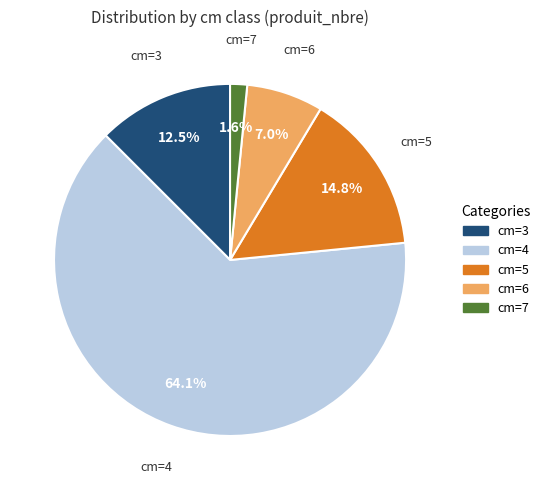

To the nearest percent, what is the difference between the largest and smallest slice percentages?

62%